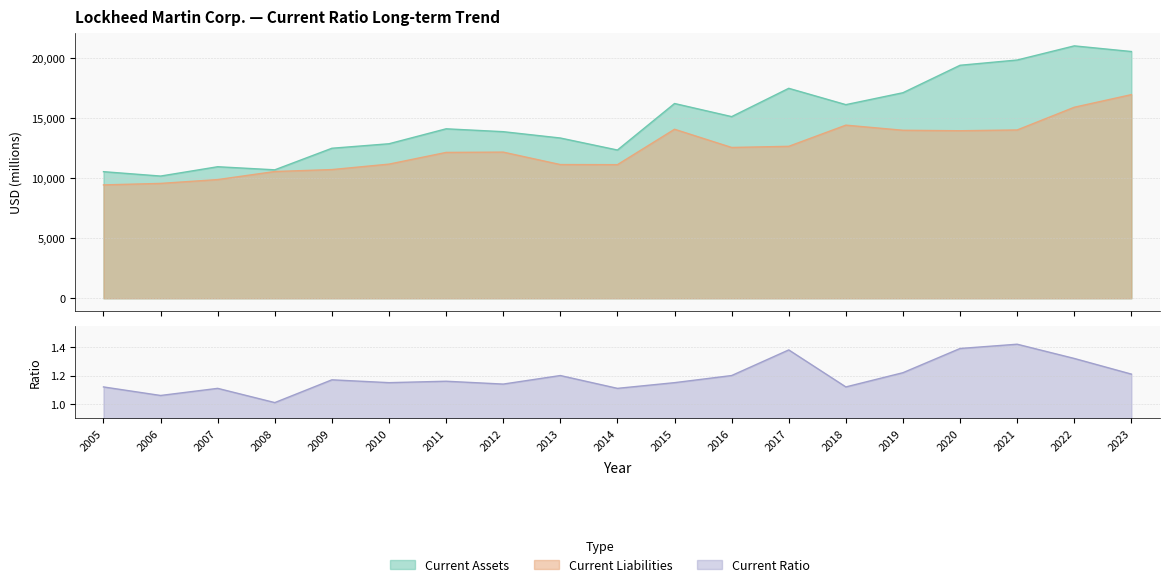

What is the total value across all series at 2009?

23181.2